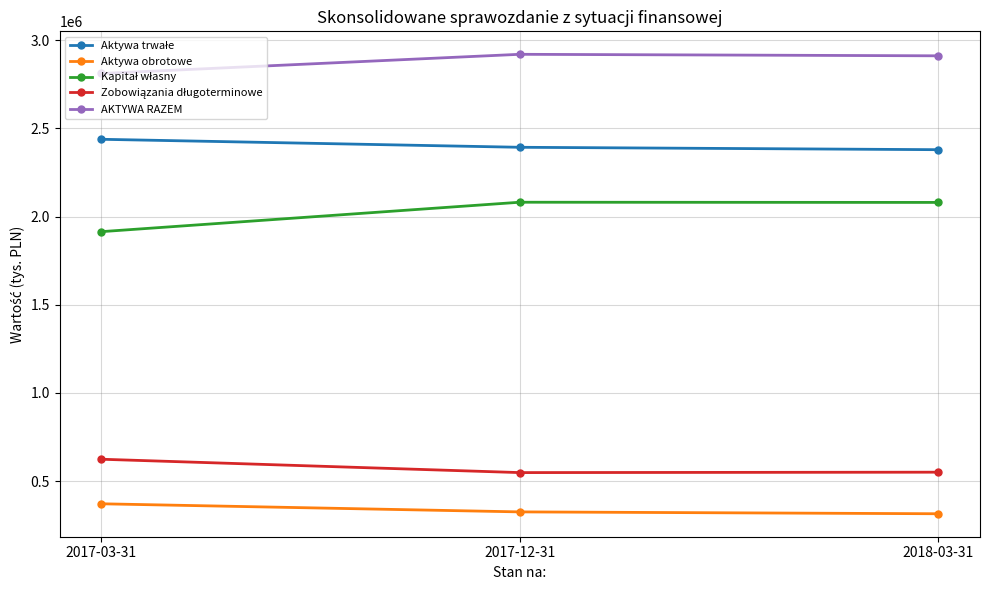

Is it true that AKTYWA RAZEM equals 4936910 at 2017-03-31?

False